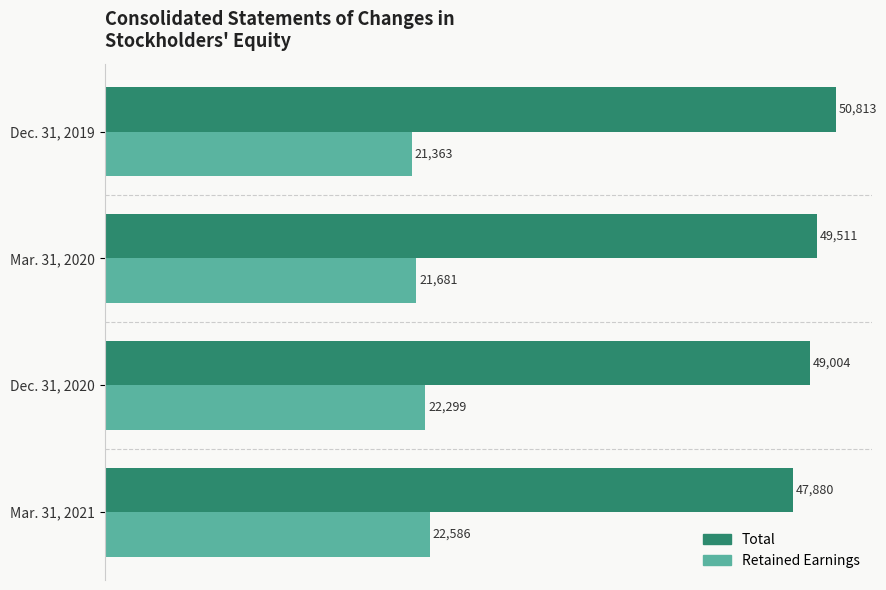

What is the sum of the Retained Earnings values at Dec. 31, 2019 and Mar. 31, 2020?

43044